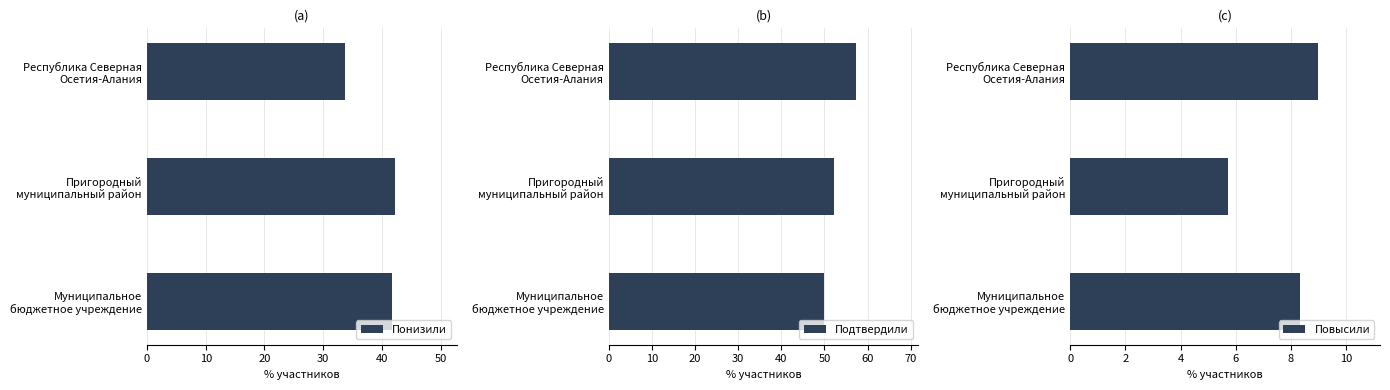

What is the maximum value for Подтвердили?

57.4